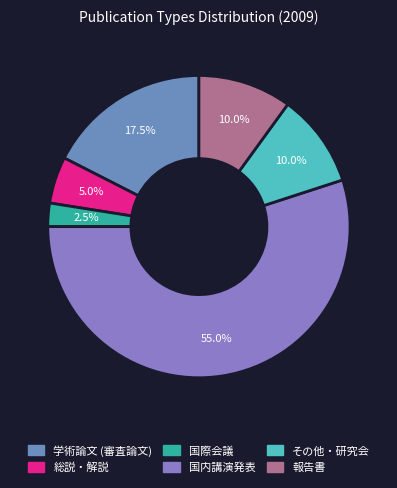

What percentage do 学術論文 (審査論文) and 報告書 together represent?

27.5%